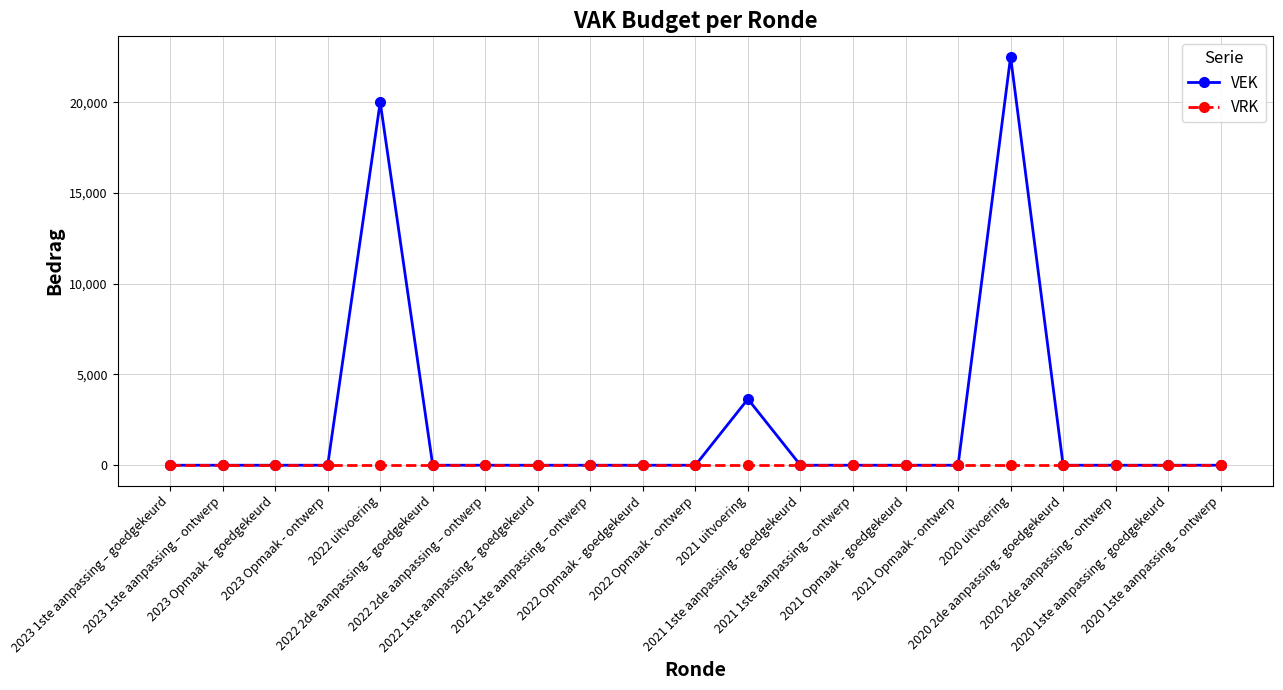

How many lines are shown in the chart?

2